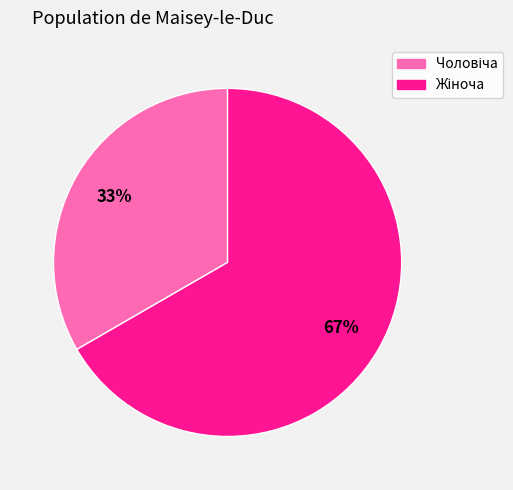

Does any single category account for the majority?

Yes